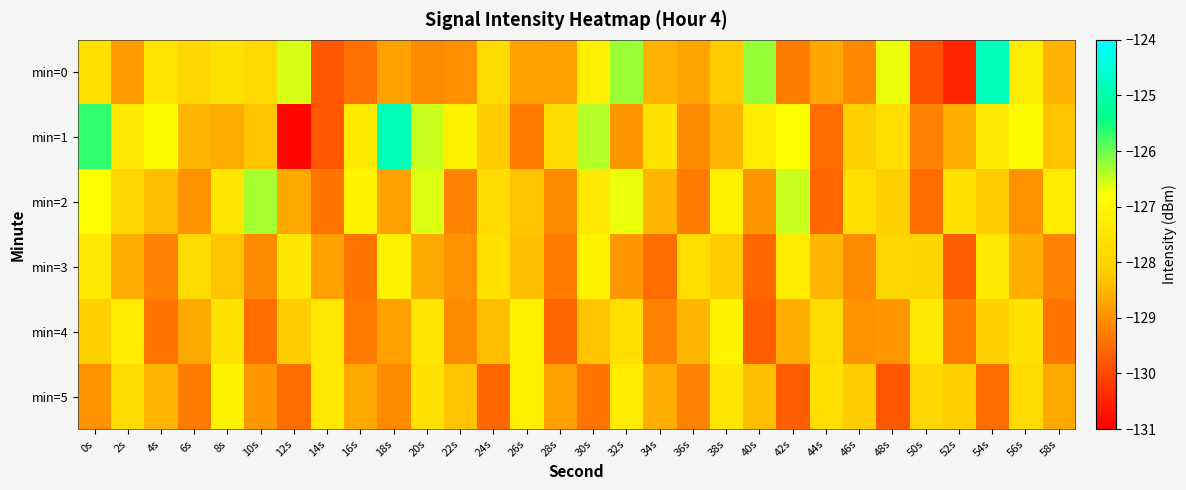

Reading left to right, list all the values displayed in this chart.

min=0: 0s=-127.6	2s=-128.9	4s=-127.5	6s=-127.9	8s=-127.6	10s=-127.8	12s=-126.6	14s=-129.8	16s=-129.5	18s=-128.8	20s=-129.1	22s=-129.0	24s=-127.8	26s=-128.8	28s=-128.8	30s=-127.2	32s=-126.3	34s=-128.5	36s=-128.7	38s=-128.2	40s=-126.2	42s=-129.3	44s=-128.7	46s=-129.1	48s=-126.7	50s=-129.9	52s=-130.5	54s=-124.8	56s=-127.3	58s=-128.5
min=1: 0s=-125.7	2s=-127.4	4s=-126.9	6s=-128.5	8s=-128.6	10s=-128.3	12s=-130.9	14s=-129.8	16s=-127.4	18s=-124.9	20s=-126.5	22s=-127.1	24s=-128.2	26s=-129.3	28s=-127.8	30s=-126.4	32s=-128.9	34s=-127.6	36s=-129.1	38s=-128.5	40s=-127.3	42s=-126.8	44s=-129.5	46s=-128.1	48s=-127.7	50s=-129.2	52s=-128.6	54s=-127.4	56s=-126.9	58s=-128.3
min=2: 0s=-126.8	2s=-127.9	4s=-128.4	6s=-129.0	8s=-127.5	10s=-126.3	12s=-128.7	14s=-129.4	16s=-127.1	18s=-128.8	20s=-126.6	22s=-129.2	24s=-127.8	26s=-128.3	28s=-129.1	30s=-127.4	32s=-126.7	34s=-128.5	36s=-129.3	38s=-127.2	40s=-128.9	42s=-126.5	44s=-129.6	46s=-127.7	48s=-128.1	50s=-129.5	52s=-127.6	54s=-128.2	56s=-129.0	58s=-127.3
min=3: 0s=-127.4	2s=-128.6	4s=-129.2	6s=-127.8	8s=-128.3	10s=-129.1	12s=-127.5	14s=-128.8	16s=-129.4	18s=-127.2	20s=-128.7	22s=-129.0	24s=-127.6	26s=-128.4	28s=-129.3	30s=-127.1	32s=-128.9	34s=-129.5	36s=-127.7	38s=-128.2	40s=-129.6	42s=-127.3	44s=-128.5	46s=-129.1	48s=-127.9	50s=-128.0	52s=-129.7	54s=-127.4	56s=-128.6	58s=-129.2
min=4: 0s=-128.1	2s=-127.3	4s=-129.4	6s=-128.7	8s=-127.6	10s=-129.5	12s=-128.2	14s=-127.4	16s=-129.3	18s=-128.8	20s=-127.5	22s=-129.1	24s=-128.4	26s=-127.2	28s=-129.6	30s=-128.3	32s=-127.7	34s=-129.2	36s=-128.5	38s=-127.1	40s=-129.7	42s=-128.6	44s=-127.8	46s=-129.0	48s=-128.9	50s=-127.4	52s=-129.3	54s=-128.1	56s=-127.6	58s=-129.4
min=5: 0s=-129.0	2s=-127.8	4s=-128.5	6s=-129.3	8s=-127.1	10s=-128.9	12s=-129.5	14s=-127.4	16s=-128.7	18s=-129.1	20s=-127.6	22s=-128.3	24s=-129.6	26s=-127.2	28s=-128.8	30s=-129.4	32s=-127.3	34s=-128.6	36s=-129.2	38s=-127.5	40s=-128.4	42s=-129.7	44s=-127.7	46s=-128.2	48s=-129.8	50s=-127.9	52s=-128.1	54s=-129.5	56s=-127.8	58s=-128.7